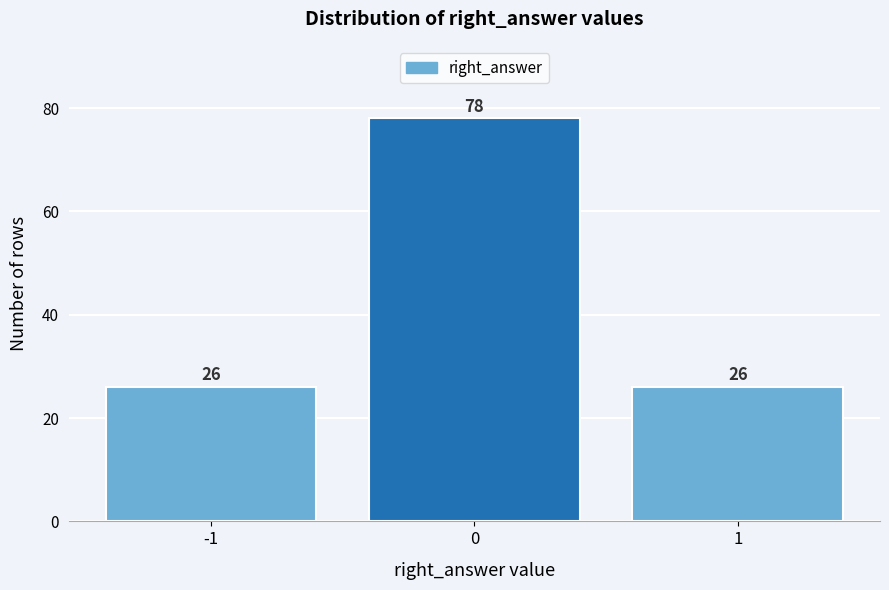

Reading left to right, what are all the values shown in this chart?

26	78	26